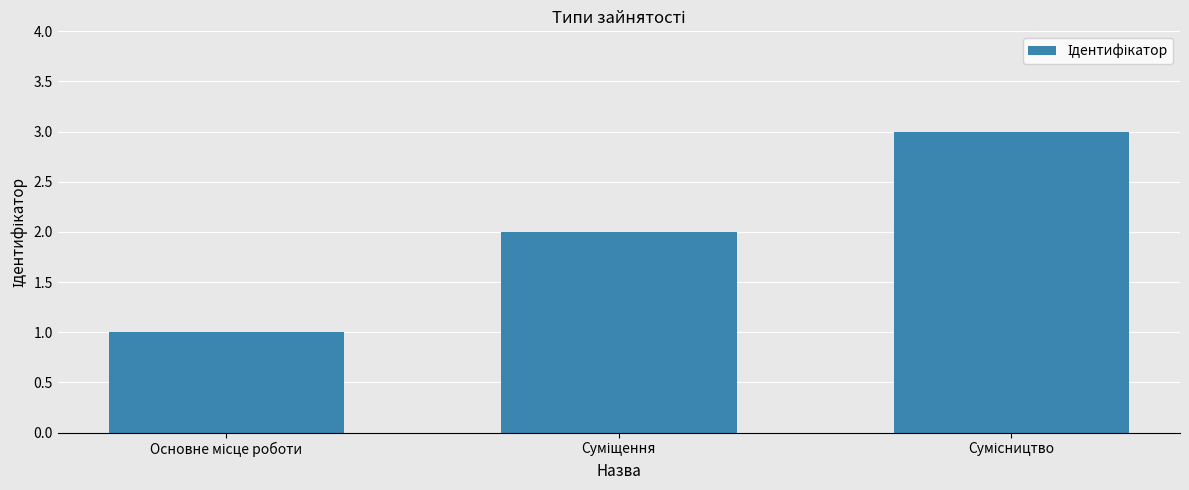

What is the difference between the maximum and minimum values?

2